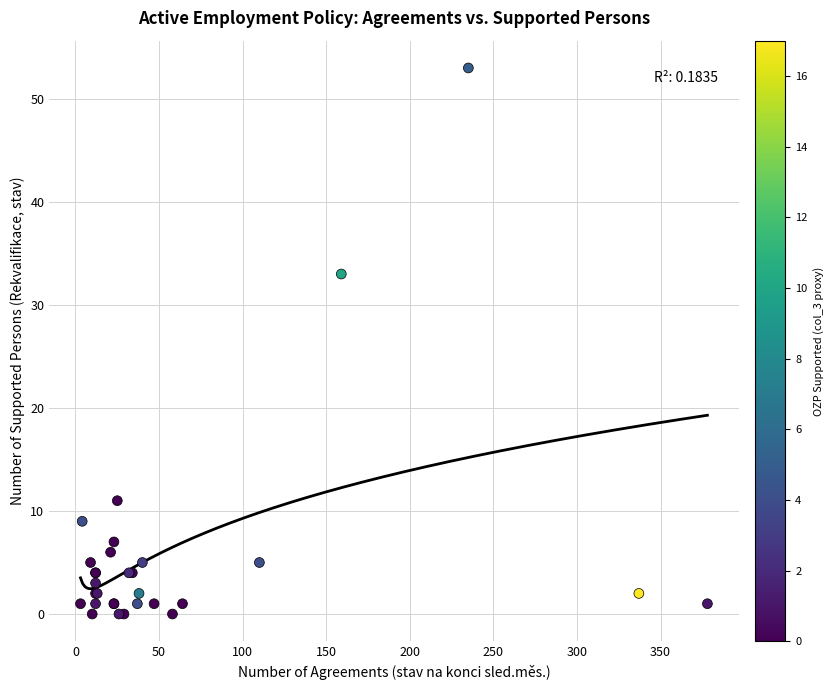

What Y value in the scatter plot is closest to 26?

33